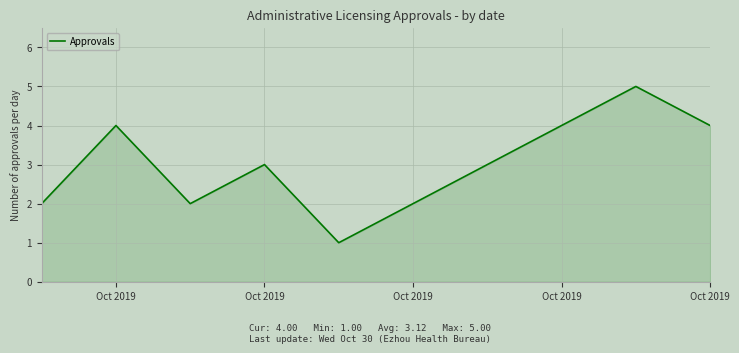

How many interior local valleys (lower than both neighbors) does the data have?

2